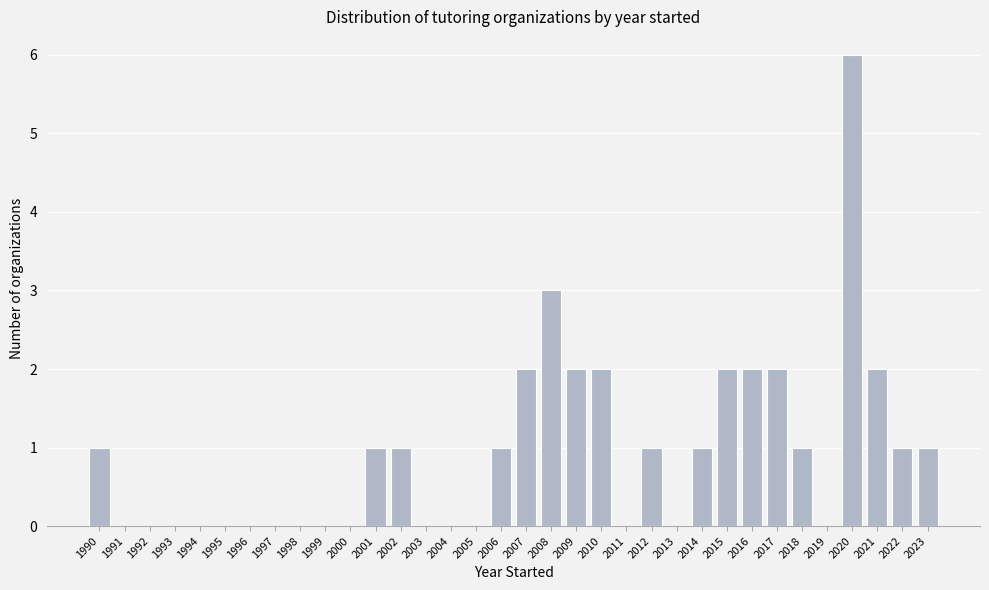

What is the sum of the values at 2008 and 2016?

5